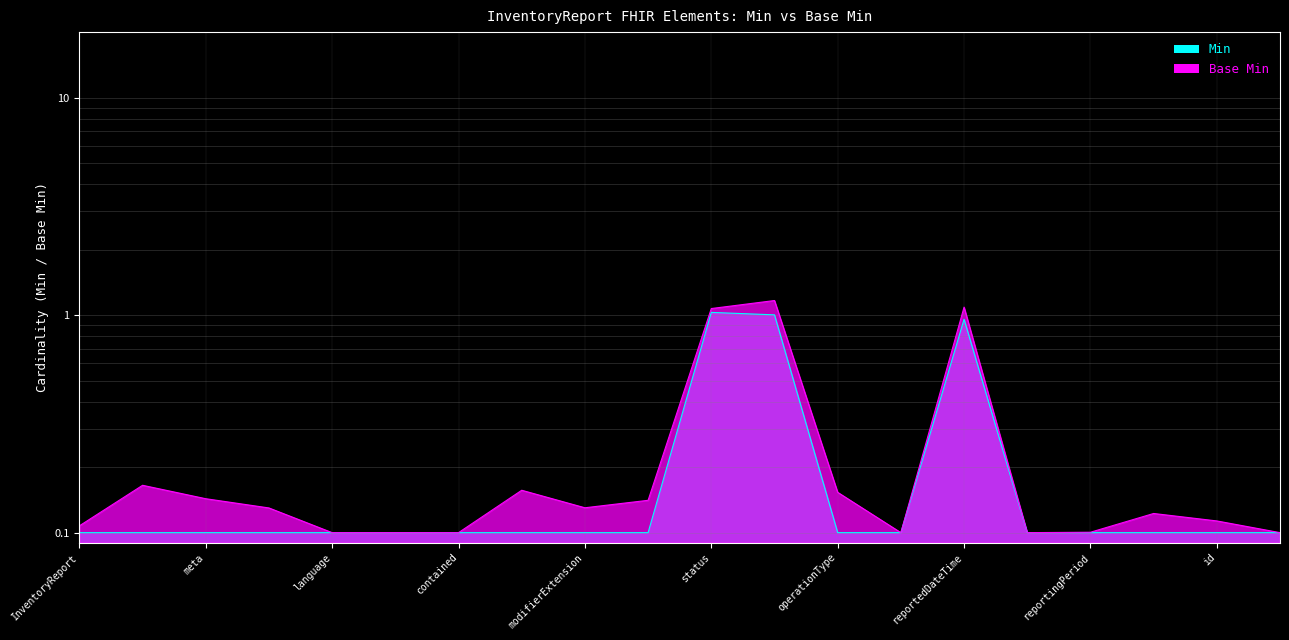

True or false: Min has a value of 0.0 at InventoryReport.inventoryListing.id.

False